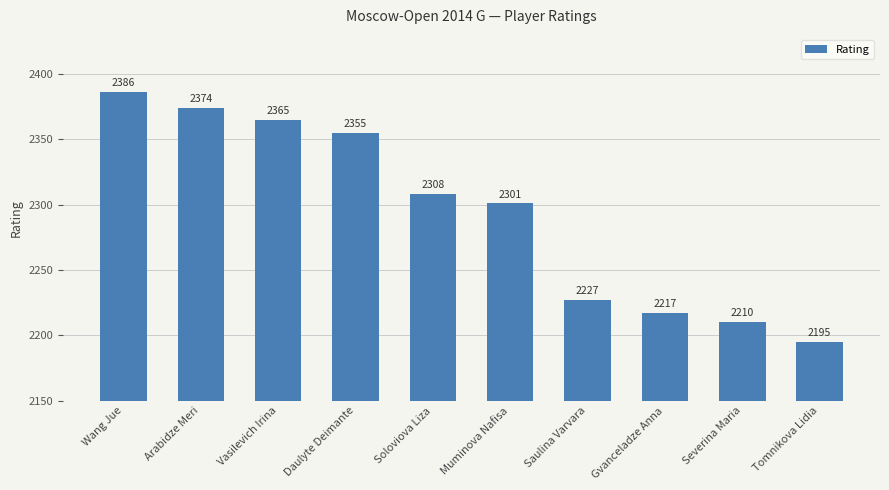

Reading right to left, what are all the values shown in this chart?

Tomnikova Lidia=2195	Severina Maria=2210	Gvanceladze Anna=2217	Saulina Varvara=2227	Muminova Nafisa=2301	Soloviova Liza=2308	Daulyte Deimante=2355	Vasilevich Irina=2365	Arabidze Meri=2374	Wang Jue=2386